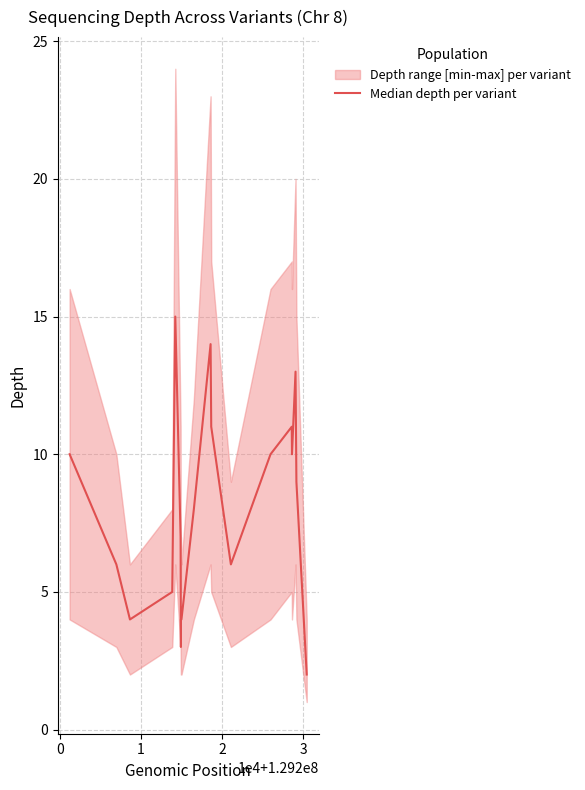

How many interior local peaks (higher than both neighbors) does the data have?

4